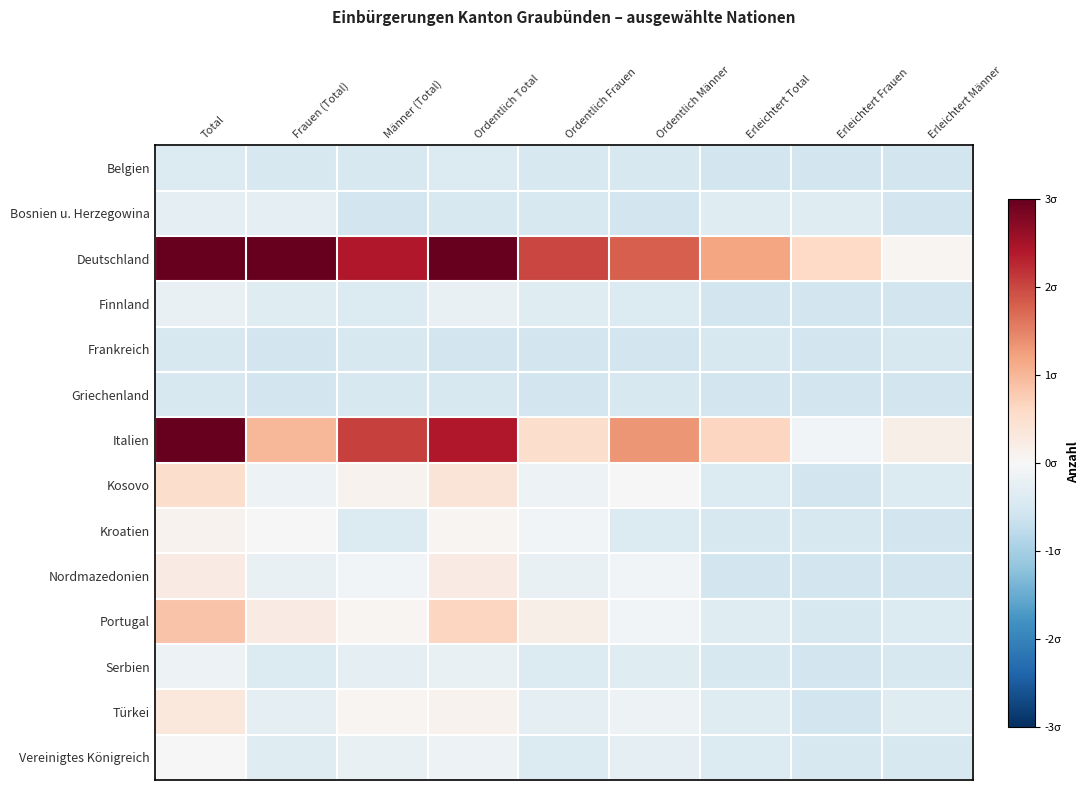

Reading right to left, list all the values displayed in this chart.

Belgien: Erleichtert Männer=-0.6	Erleichtert Frauen=-0.6	Erleichtert Total=-0.6	Ordentlich Männer=-0.5	Ordentlich Frauen=-0.5	Ordentlich Total=-0.4	Männer (Total)=-0.5	Frauen (Total)=-0.5	Total=-0.4
Bosnien u. Herzegowina: Erleichtert Männer=-0.6	Erleichtert Frauen=-0.4	Erleichtert Total=-0.4	Ordentlich Männer=-0.6	Ordentlich Frauen=-0.5	Ordentlich Total=-0.5	Männer (Total)=-0.6	Frauen (Total)=-0.3	Total=-0.3
Deutschland: Erleichtert Männer=0.1	Erleichtert Frauen=0.6	Erleichtert Total=1.2	Ordentlich Männer=1.8	Ordentlich Frauen=2.0	Ordentlich Total=3.0	Männer (Total)=2.4	Frauen (Total)=3.0	Total=3.0
Finnland: Erleichtert Männer=-0.6	Erleichtert Frauen=-0.6	Erleichtert Total=-0.6	Ordentlich Männer=-0.4	Ordentlich Frauen=-0.4	Ordentlich Total=-0.2	Männer (Total)=-0.4	Frauen (Total)=-0.4	Total=-0.2
Frankreich: Erleichtert Männer=-0.5	Erleichtert Frauen=-0.6	Erleichtert Total=-0.5	Ordentlich Männer=-0.6	Ordentlich Frauen=-0.6	Ordentlich Total=-0.6	Männer (Total)=-0.5	Frauen (Total)=-0.6	Total=-0.5
Griechenland: Erleichtert Männer=-0.6	Erleichtert Frauen=-0.6	Erleichtert Total=-0.6	Ordentlich Männer=-0.5	Ordentlich Frauen=-0.6	Ordentlich Total=-0.5	Männer (Total)=-0.5	Frauen (Total)=-0.6	Total=-0.5
Italien: Erleichtert Männer=0.2	Erleichtert Frauen=-0.1	Erleichtert Total=0.7	Ordentlich Männer=1.3	Ordentlich Frauen=0.5	Ordentlich Total=2.4	Männer (Total)=2.1	Frauen (Total)=1.0	Total=3.0
Kosovo: Erleichtert Männer=-0.4	Erleichtert Frauen=-0.6	Erleichtert Total=-0.4	Ordentlich Männer=-0.0	Ordentlich Frauen=-0.2	Ordentlich Total=0.4	Männer (Total)=0.1	Frauen (Total)=-0.2	Total=0.5
Kroatien: Erleichtert Männer=-0.6	Erleichtert Frauen=-0.5	Erleichtert Total=-0.5	Ordentlich Männer=-0.4	Ordentlich Frauen=-0.1	Ordentlich Total=0.1	Männer (Total)=-0.4	Frauen (Total)=-0.0	Total=0.1
Nordmazedonien: Erleichtert Männer=-0.6	Erleichtert Frauen=-0.6	Erleichtert Total=-0.6	Ordentlich Männer=-0.1	Ordentlich Frauen=-0.2	Ordentlich Total=0.3	Männer (Total)=-0.1	Frauen (Total)=-0.2	Total=0.3
Portugal: Erleichtert Männer=-0.4	Erleichtert Frauen=-0.5	Erleichtert Total=-0.4	Ordentlich Männer=-0.1	Ordentlich Frauen=0.2	Ordentlich Total=0.7	Männer (Total)=0.1	Frauen (Total)=0.3	Total=0.9
Serbien: Erleichtert Männer=-0.5	Erleichtert Frauen=-0.6	Erleichtert Total=-0.5	Ordentlich Männer=-0.4	Ordentlich Frauen=-0.4	Ordentlich Total=-0.2	Männer (Total)=-0.3	Frauen (Total)=-0.4	Total=-0.2
Türkei: Erleichtert Männer=-0.4	Erleichtert Frauen=-0.6	Erleichtert Total=-0.4	Ordentlich Männer=-0.2	Ordentlich Frauen=-0.3	Ordentlich Total=0.1	Männer (Total)=0.1	Frauen (Total)=-0.3	Total=0.3
Vereinigtes Königreich: Erleichtert Männer=-0.5	Erleichtert Frauen=-0.5	Erleichtert Total=-0.4	Ordentlich Männer=-0.3	Ordentlich Frauen=-0.4	Ordentlich Total=-0.2	Männer (Total)=-0.2	Frauen (Total)=-0.4	Total=-0.0